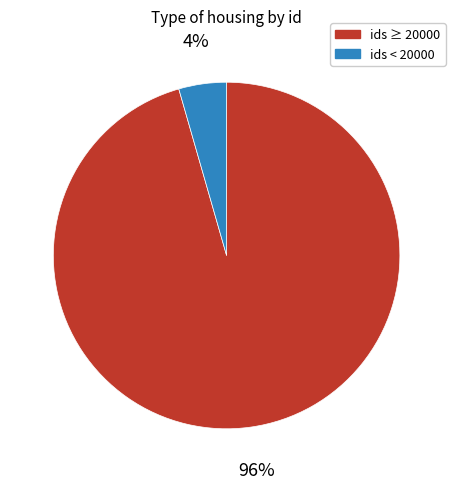

Does any single category account for the majority?

Yes